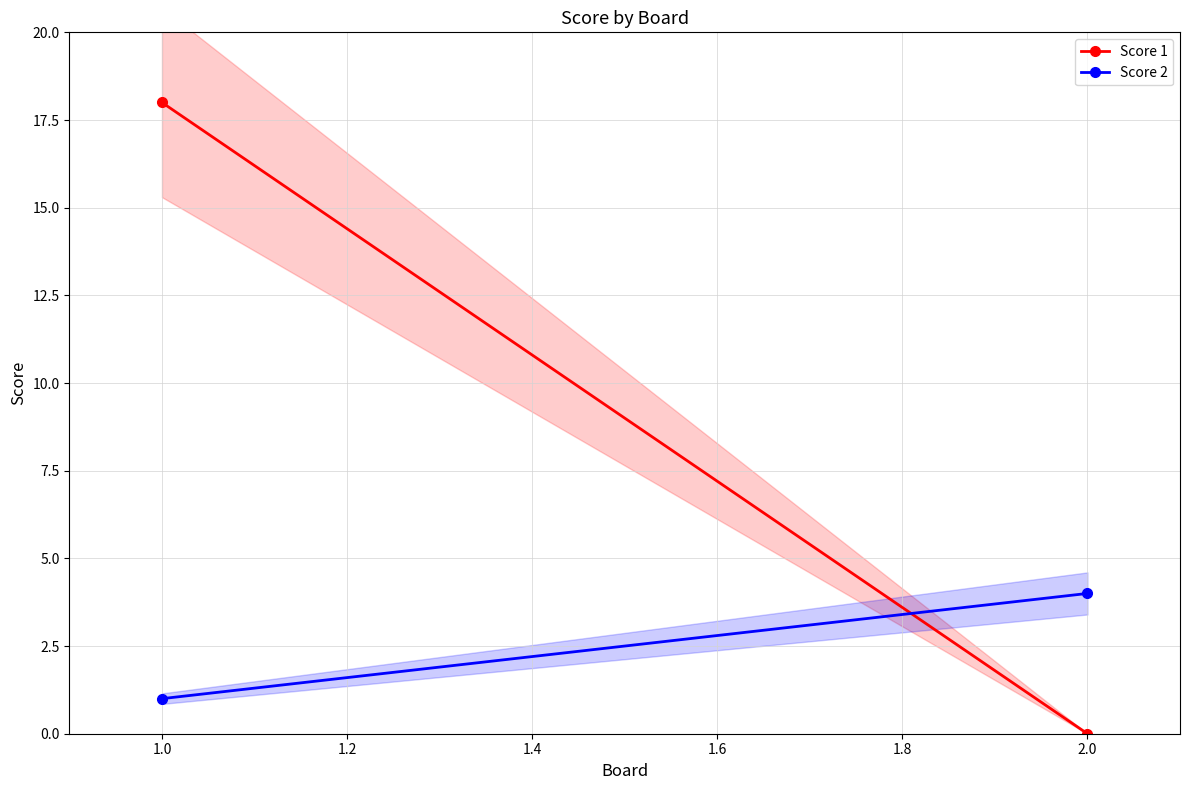

How many Score 2 values are between 1 and 4?

2